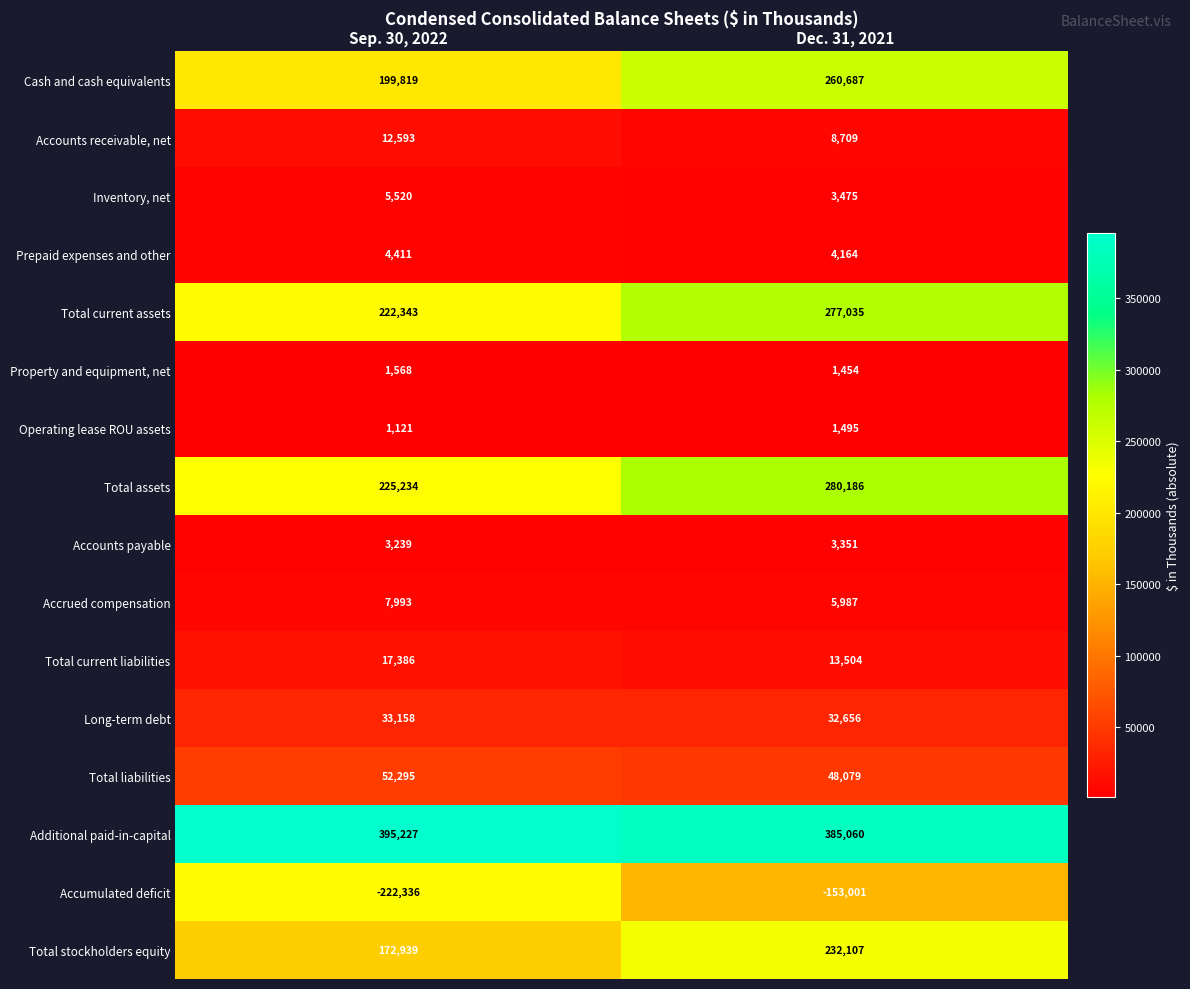

What is the minimum value for Total liabilities?

48079